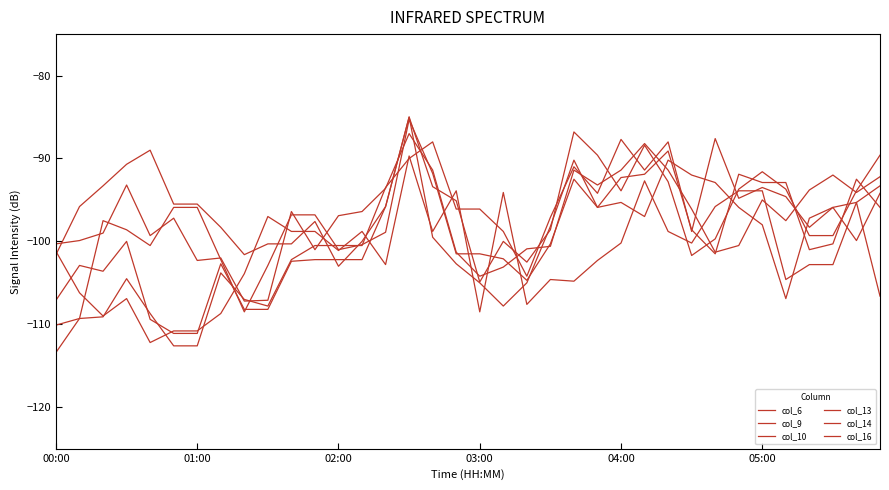

Which series has the widest spread of values?

col_13